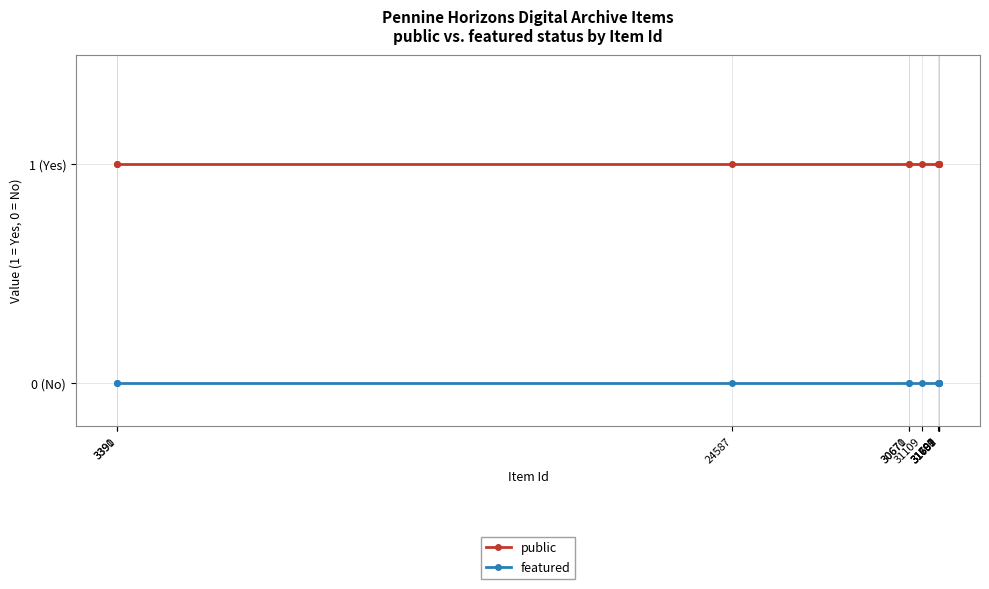

What are all the series names shown in the legend?

public, featured